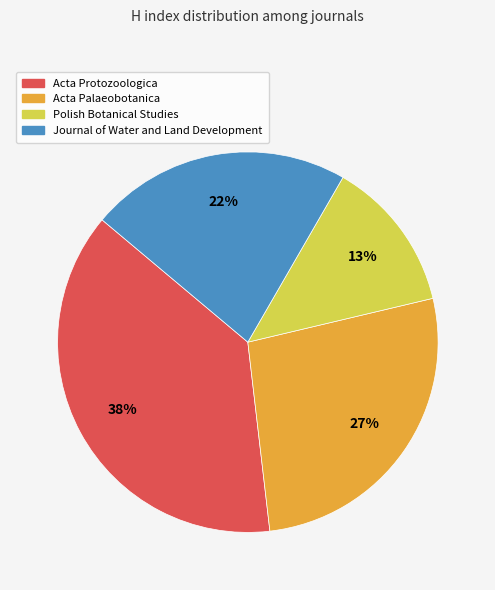

Is the sum of Acta Palaeobotanica and Journal of Water and Land Development greater than half?

No